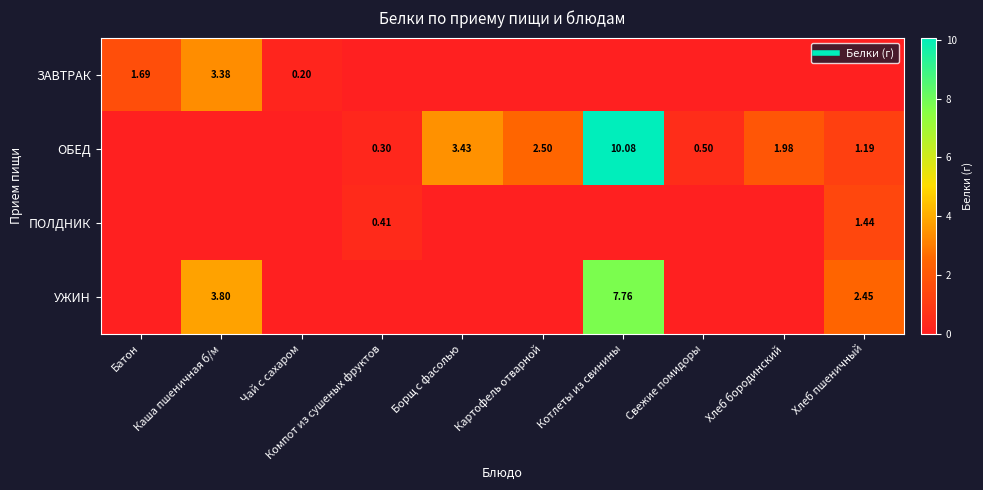

Between Чай с сахаром and Котлеты из свинины, which series saw the biggest shift?

ОБЕД